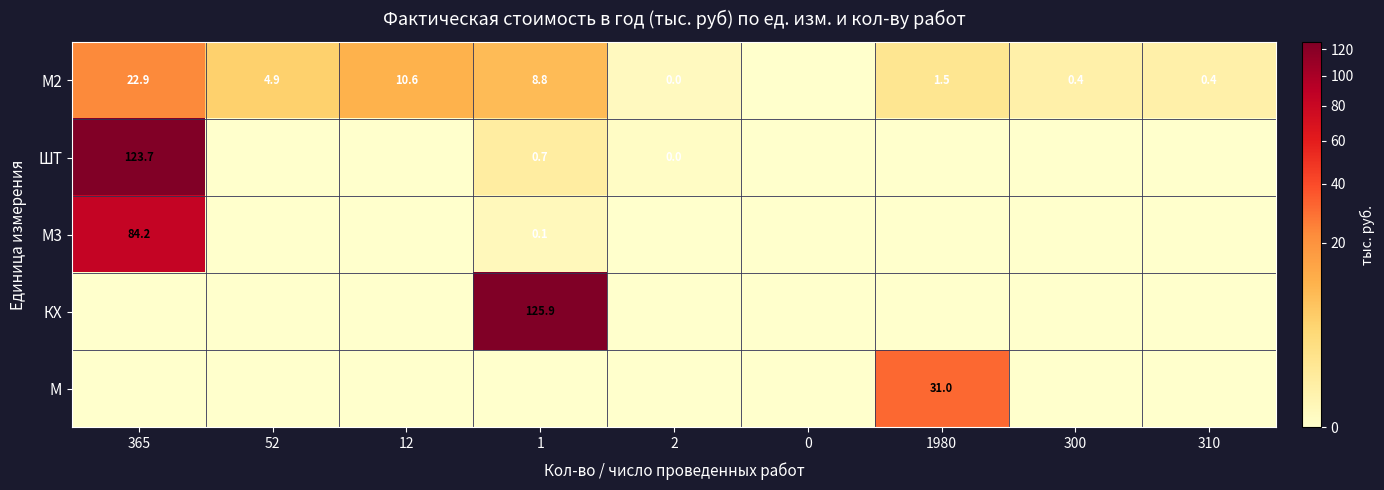

True or false: М2 has a value of 2.3 at 52.

False